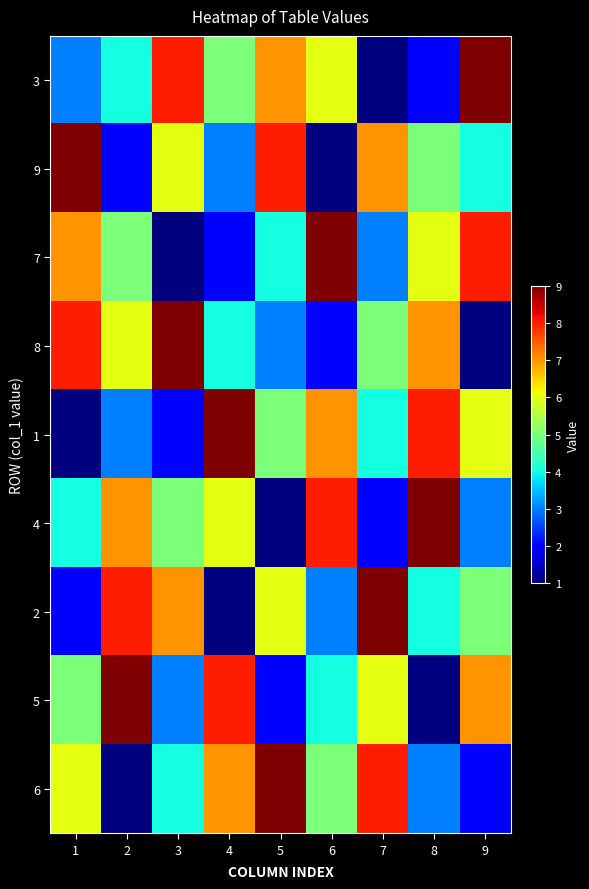

At 6, list the series in order from smallest to largest.

9, 8, 2, 5, 6, 3, 1, 4, 7